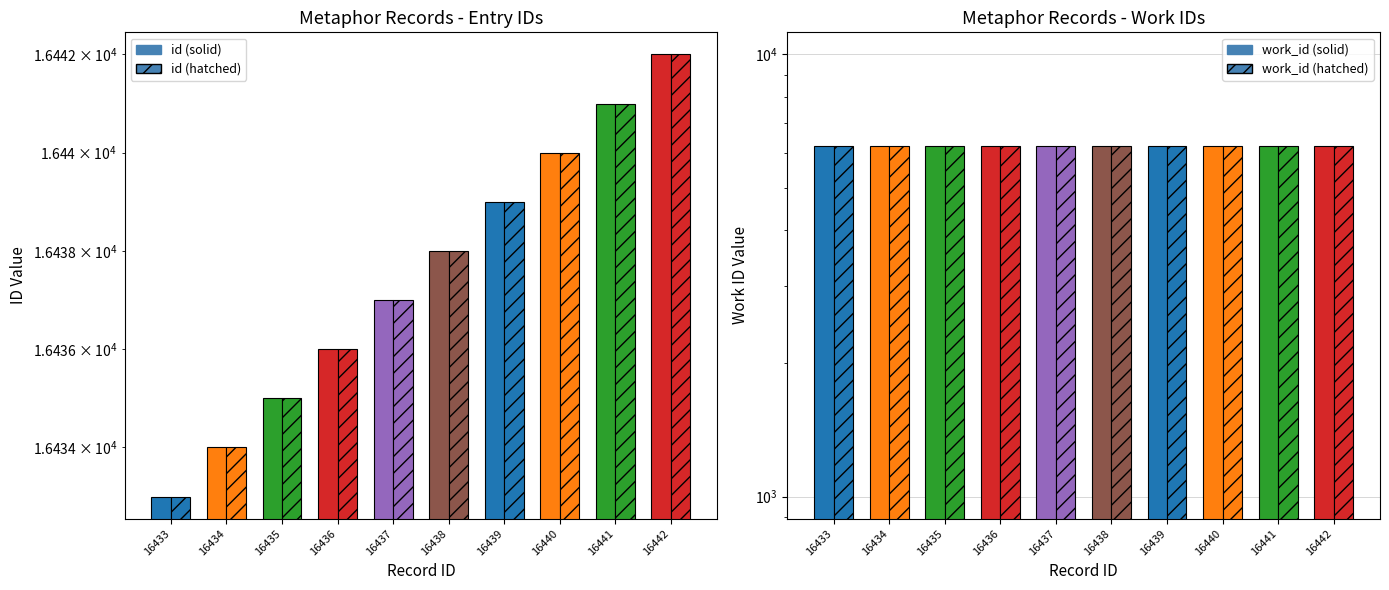

How many groups of bars are there?

10